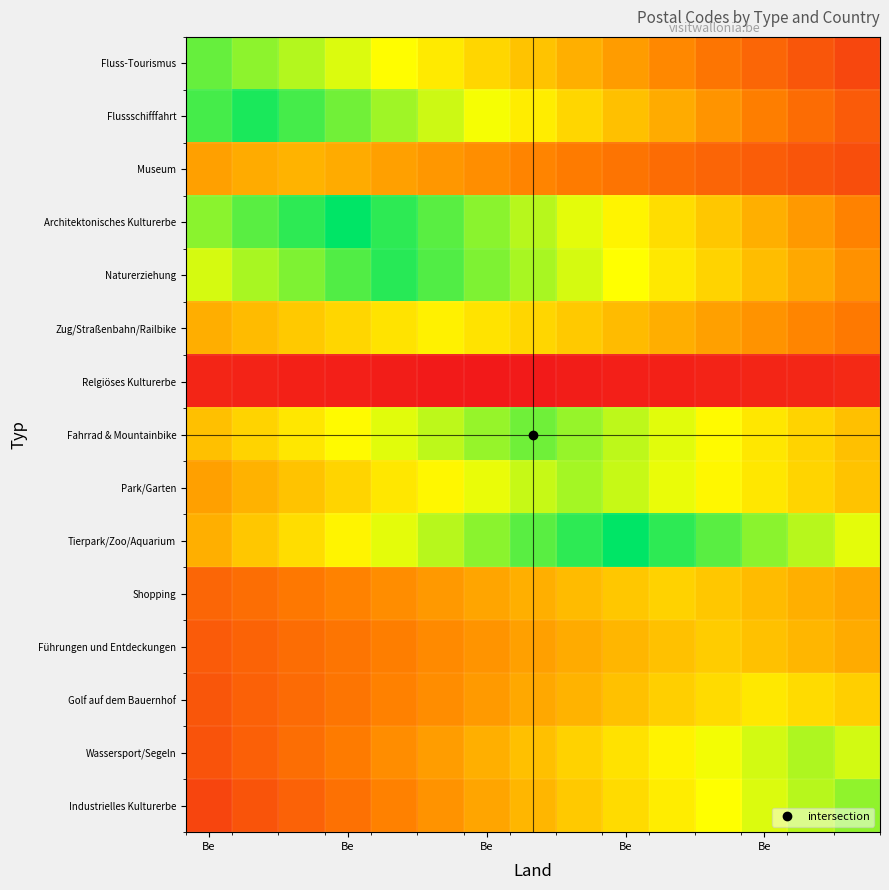

At which category is the sum across all series the highest?

7